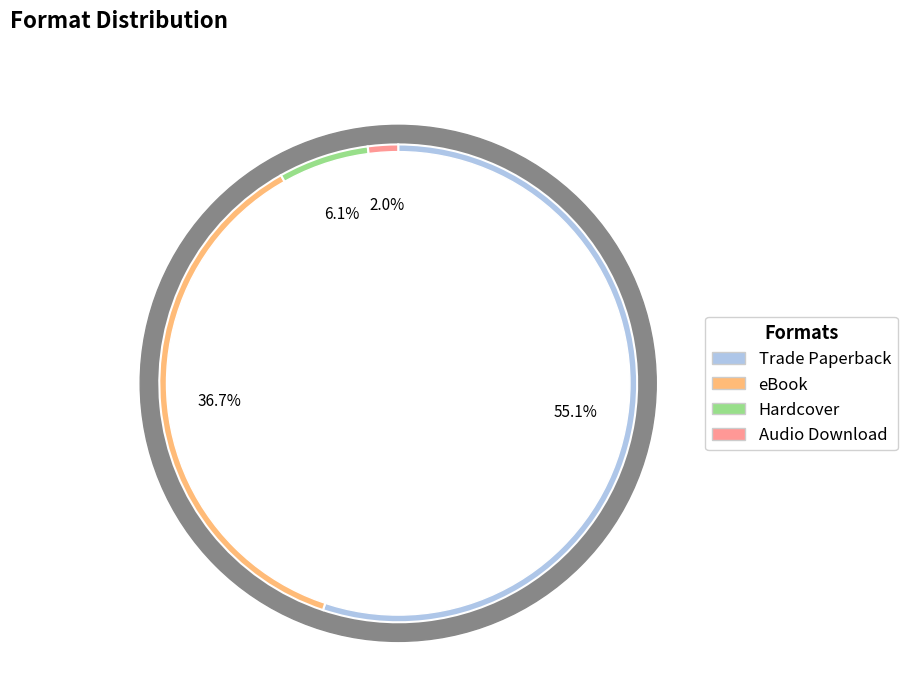

How many slices are in this pie chart?

4